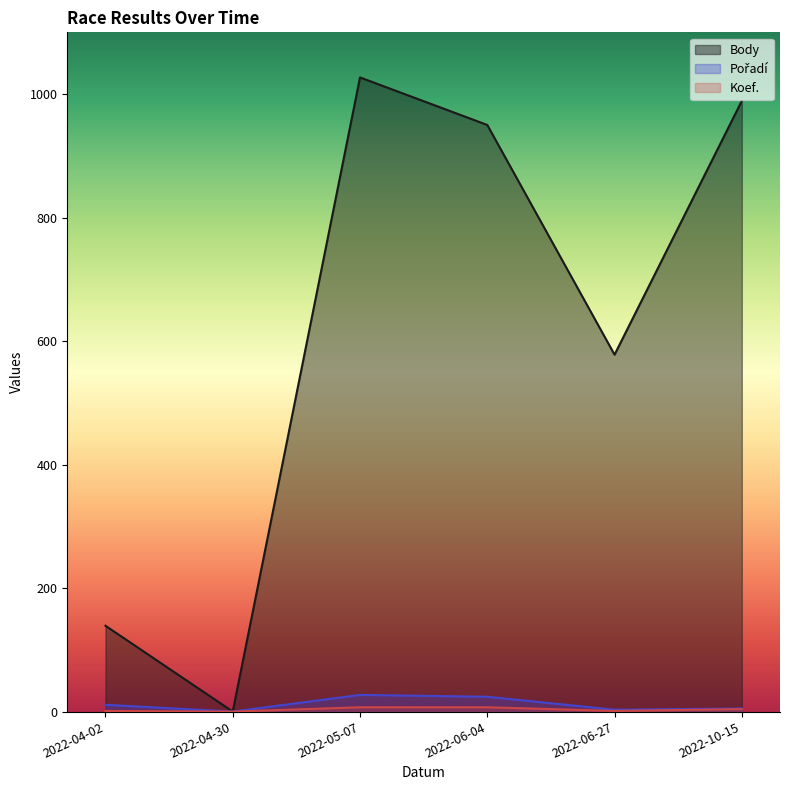

Reading left to right, transcribe all the data shown in this chart.

Body: 2022-04-02=139	2022-04-30=0	2022-05-07=1027	2022-06-04=950	2022-06-27=578	2022-10-15=989
Pořadí: 2022-04-02=11	2022-04-30=0	2022-05-07=27	2022-06-04=24	2022-06-27=3	2022-10-15=5
Koef.: 2022-04-02=1	2022-04-30=0	2022-05-07=7	2022-06-04=7	2022-06-27=1	2022-10-15=4